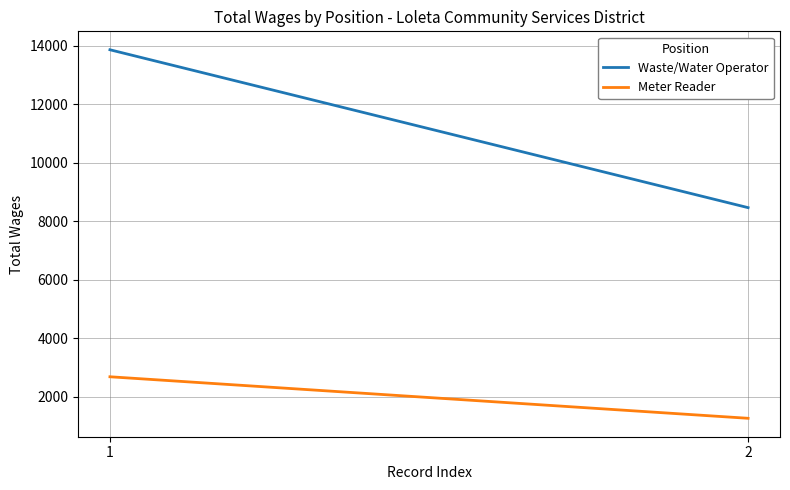

What is the lowest value of the Meter Reader series?

1260